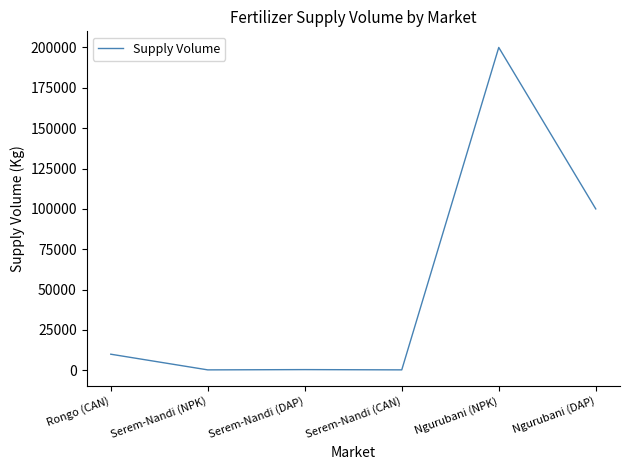

Which category has the highest value across all series?

Ngurubani (NPK)